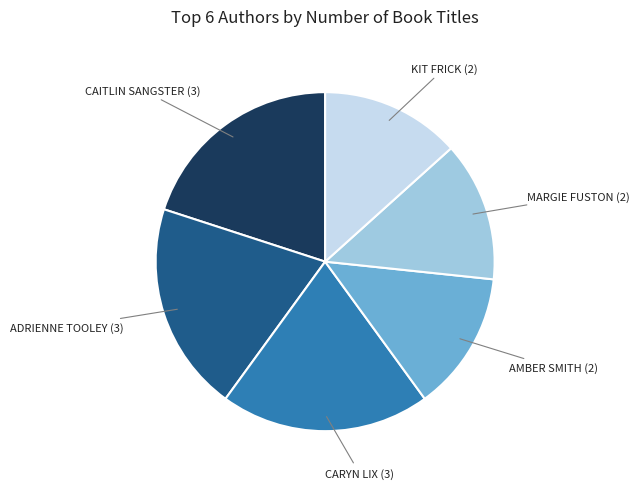

How many segments does this pie chart have?

6